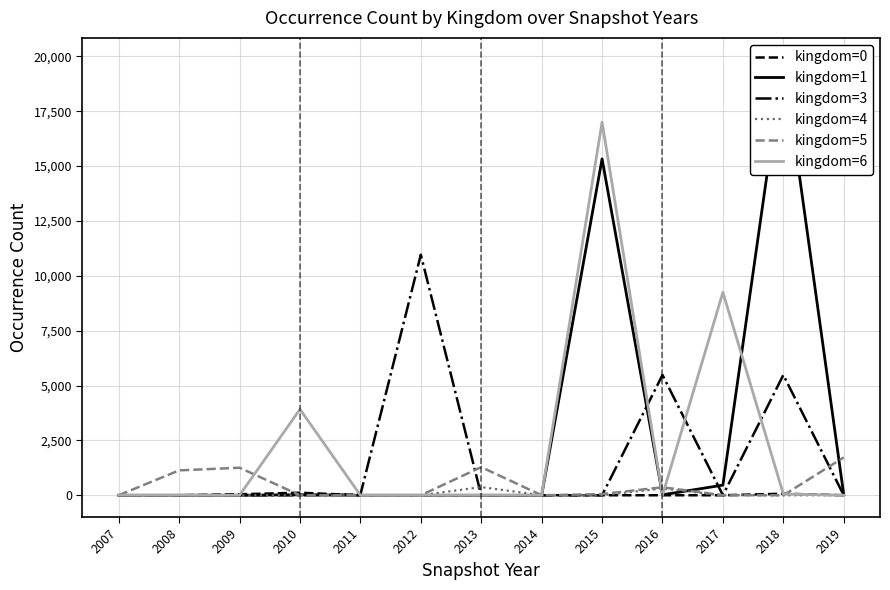

What is the total value across all series at 2019?

1745